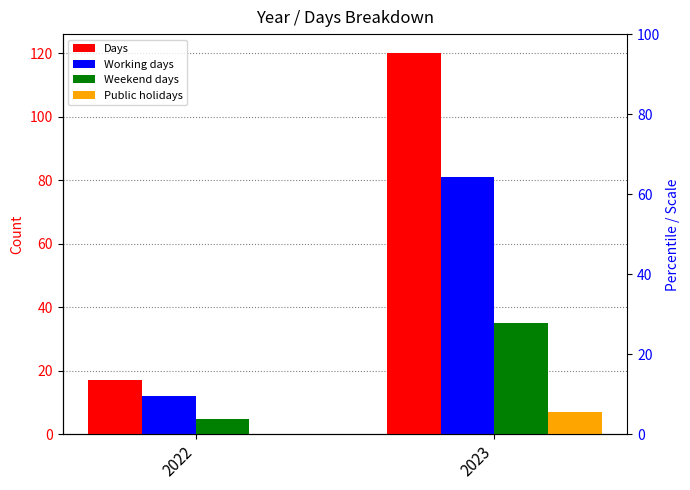

What is the greatest value displayed?

120